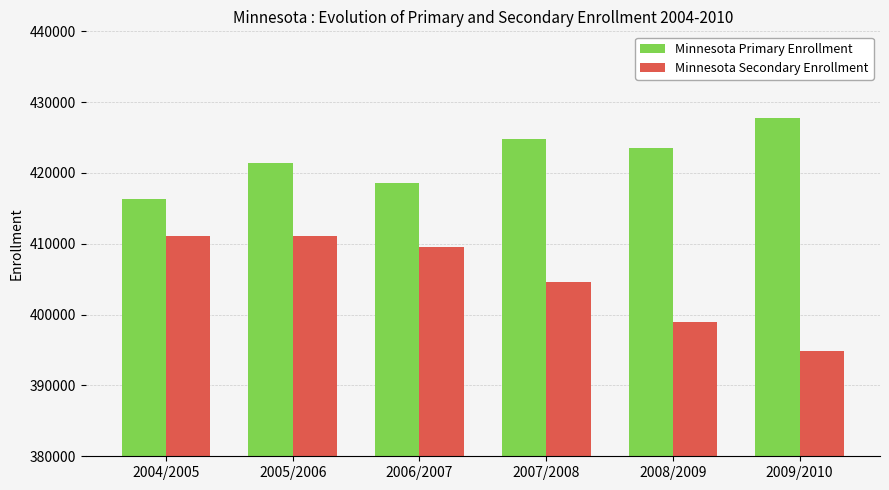

Which series has the widest spread of values?

Minnesota Secondary Enrollment